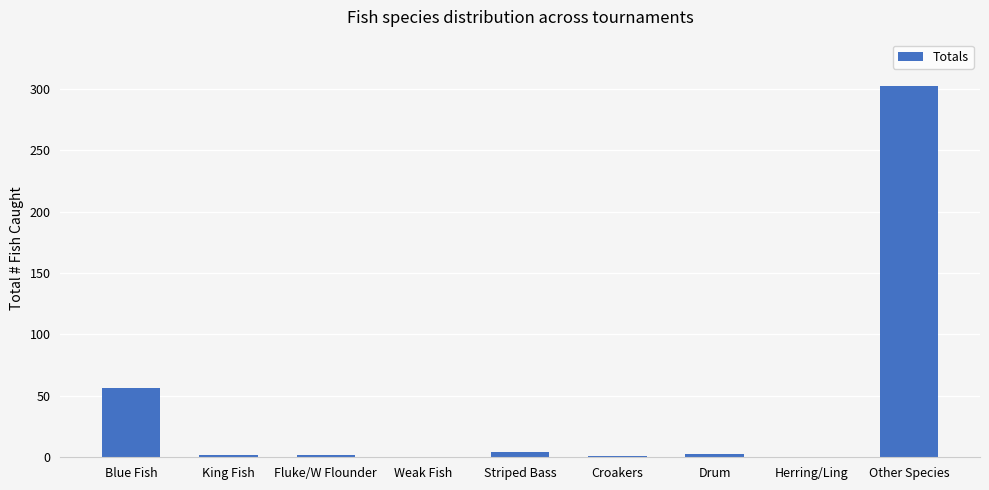

At which label is the value closest to 151?

Blue Fish